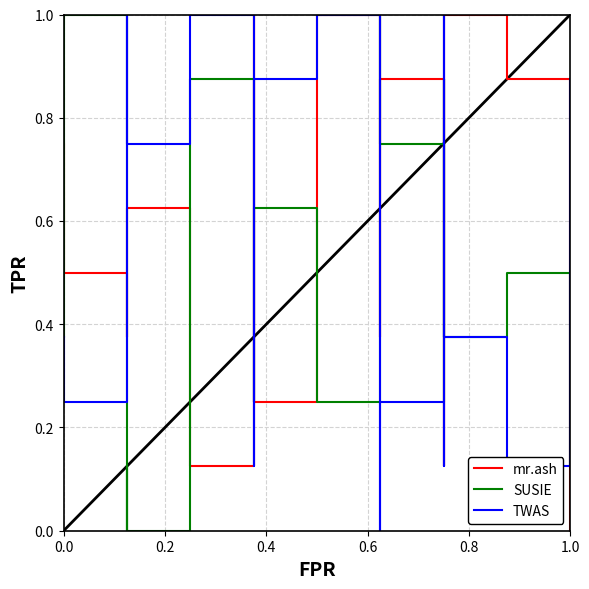

The value of mr.ash at 10 is 0.7. True or false?

False